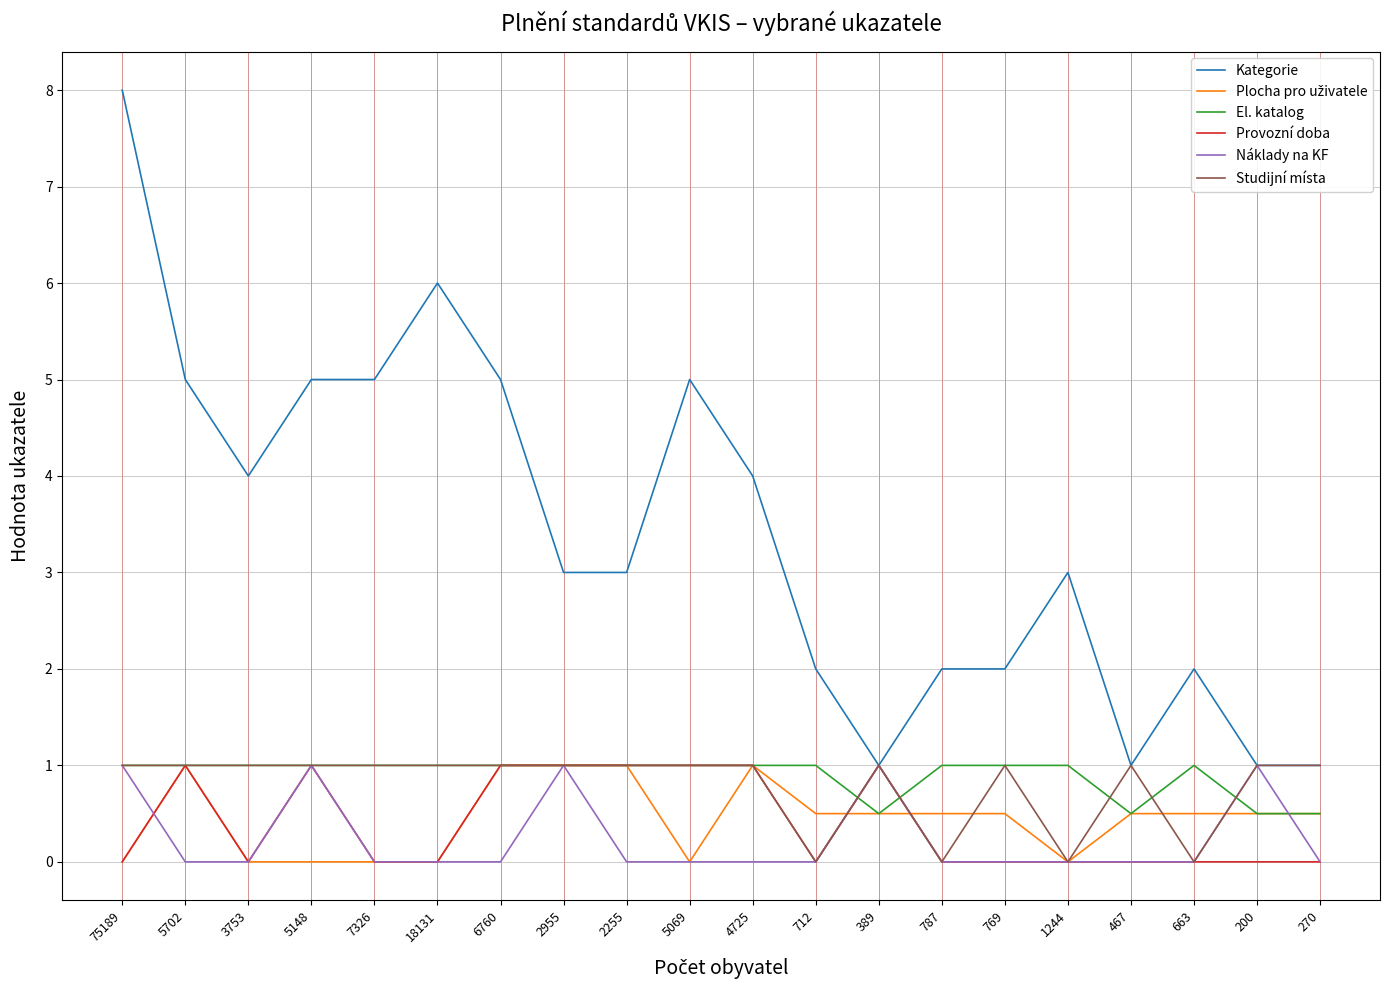

True or false: El. katalog has a value of 1.6 at 787.

False